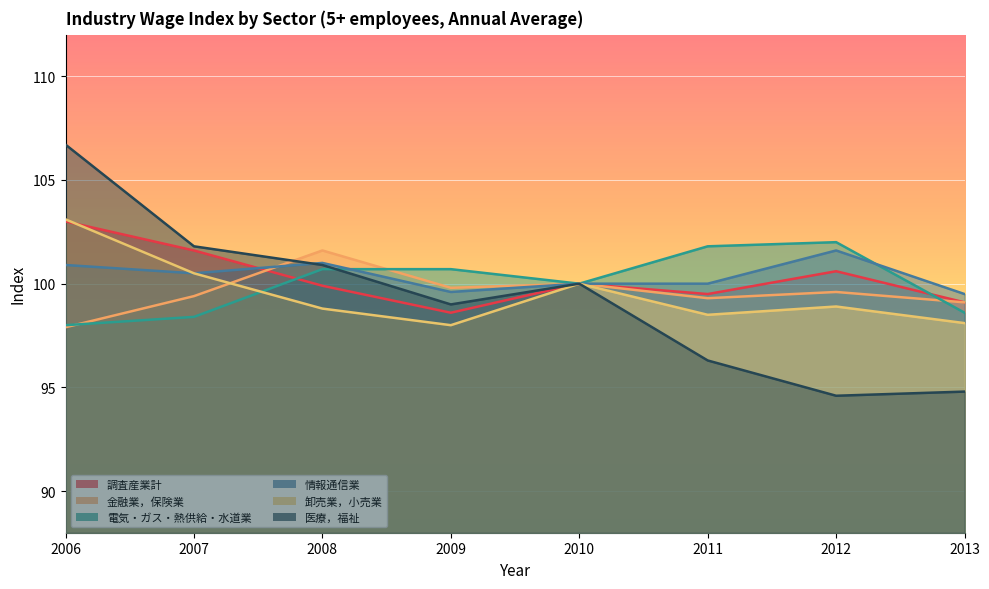

At which category is the sum across all series the highest?

2006